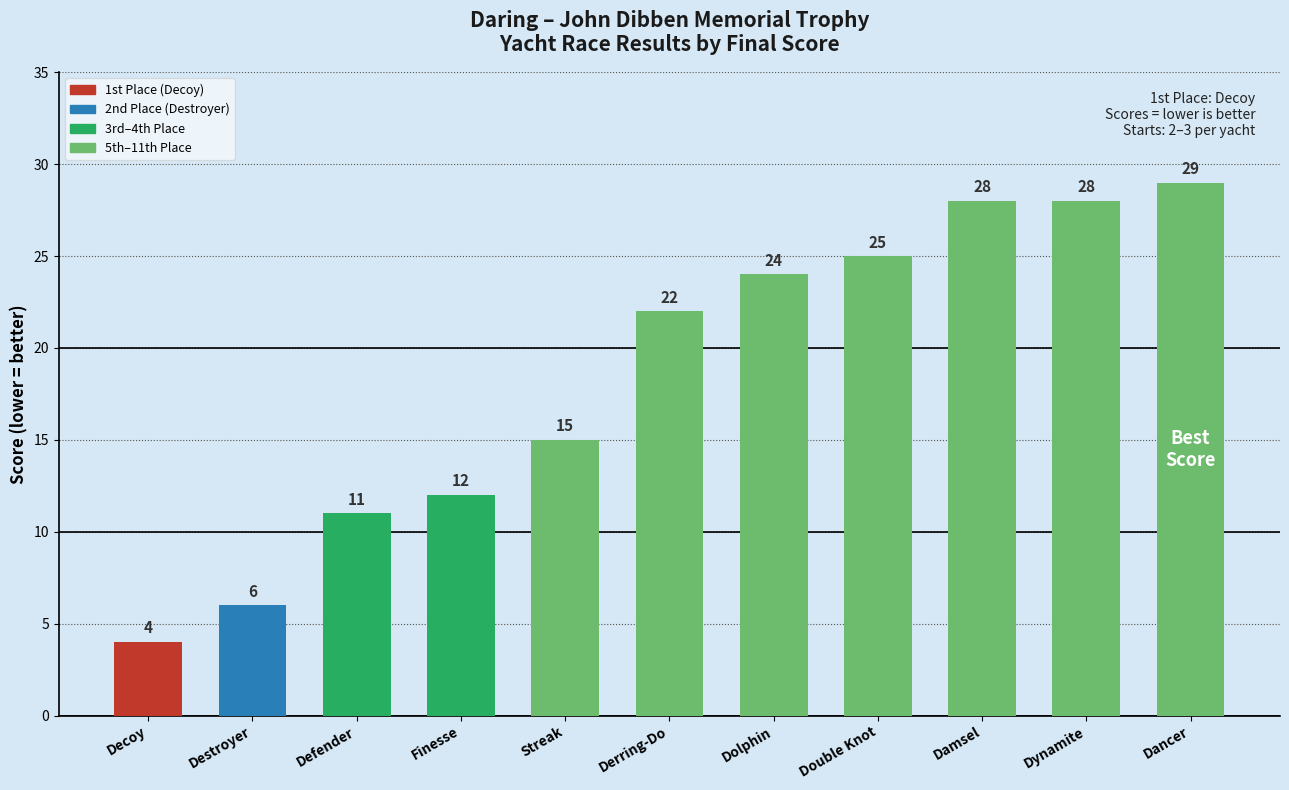

What is the difference between the maximum and second lowest values?

23